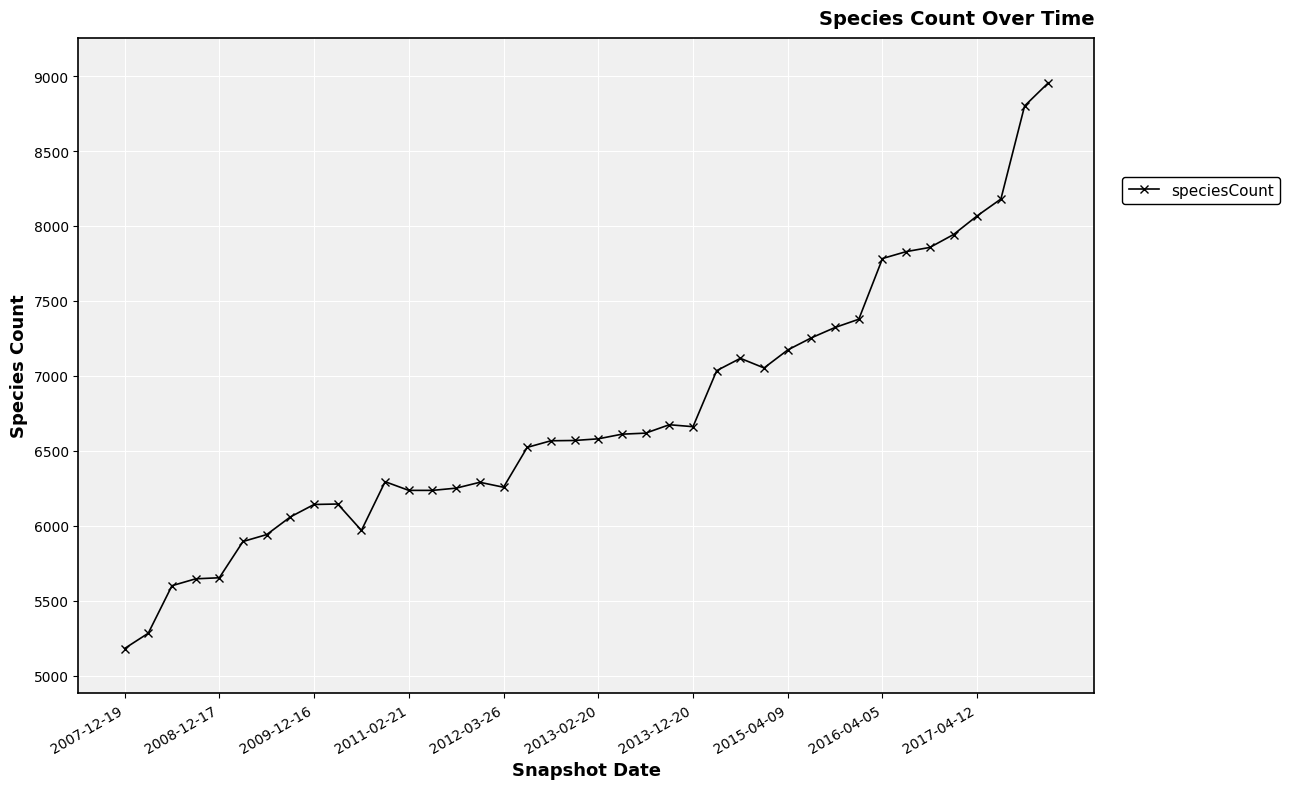

What is the value of the 6th point from the left?

5895